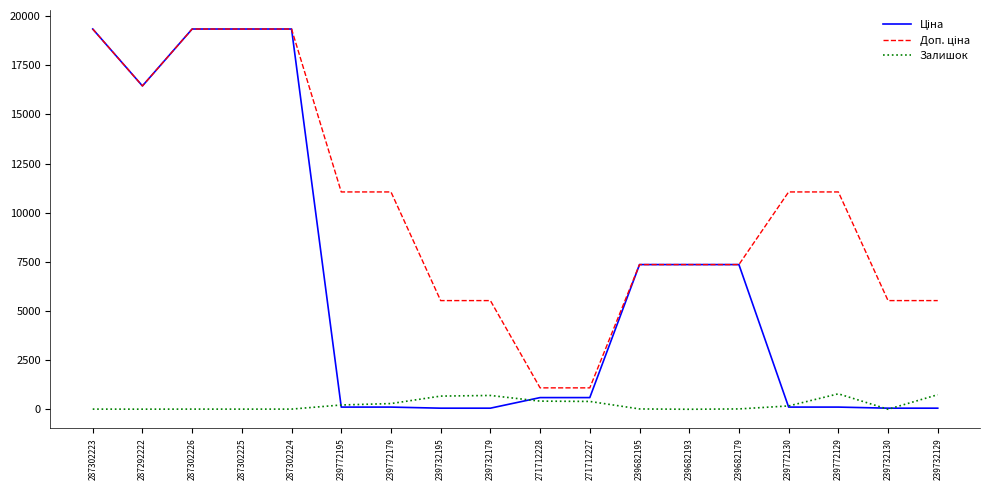

What position from the left is 239732195?

8